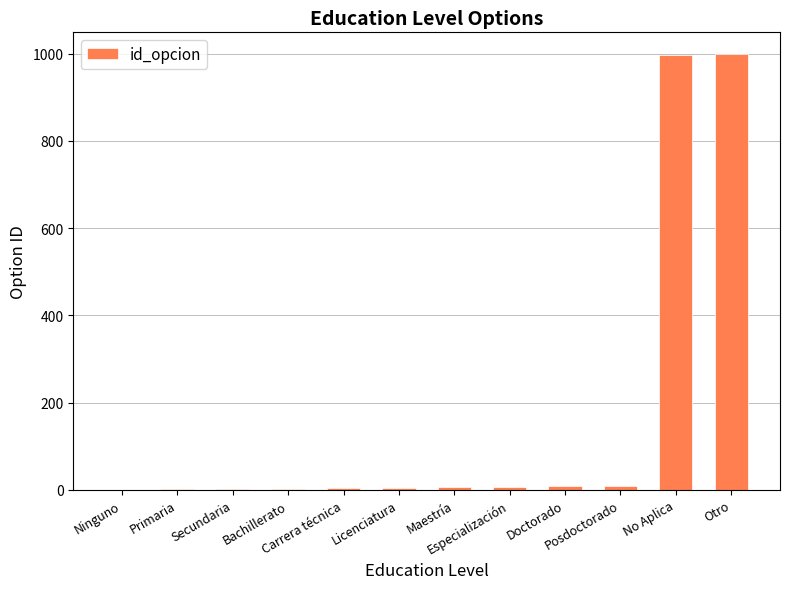

What is the maximum value shown in the chart?

999